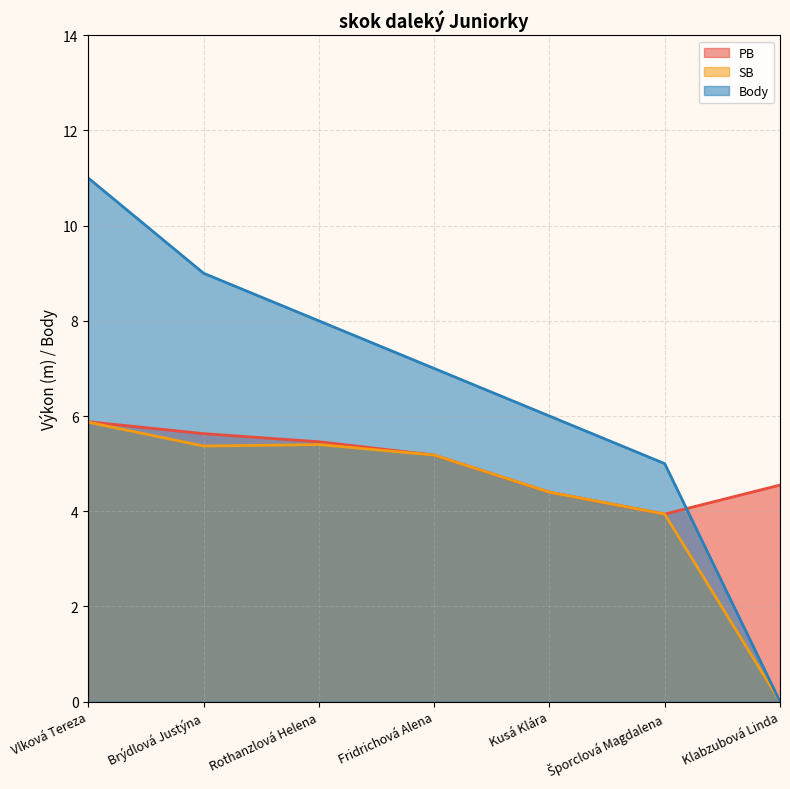

True or false: PB has a value of 5.8 at Šporclová Magdalena.

False